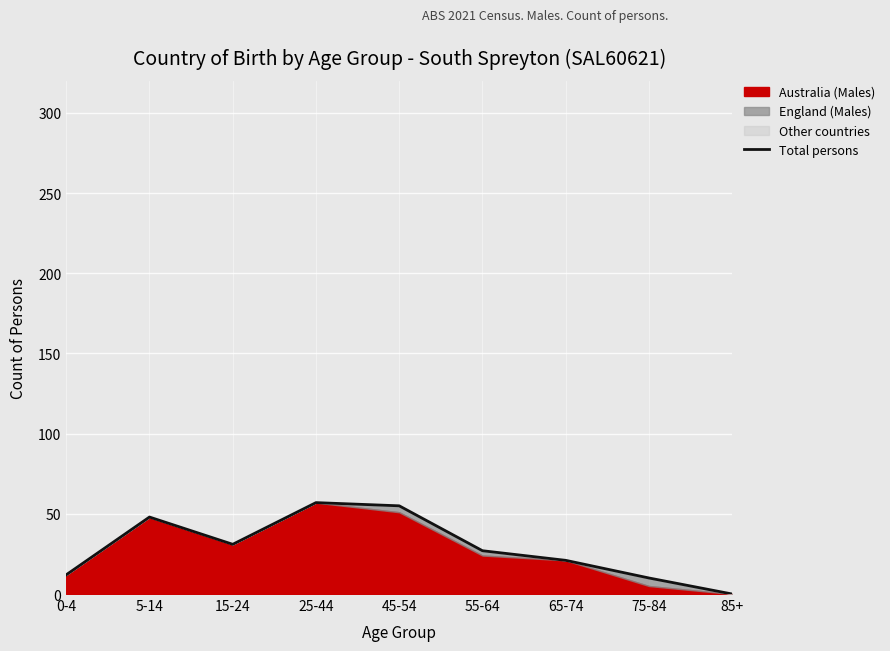

Is it true that the value at 85+ is 32?

False